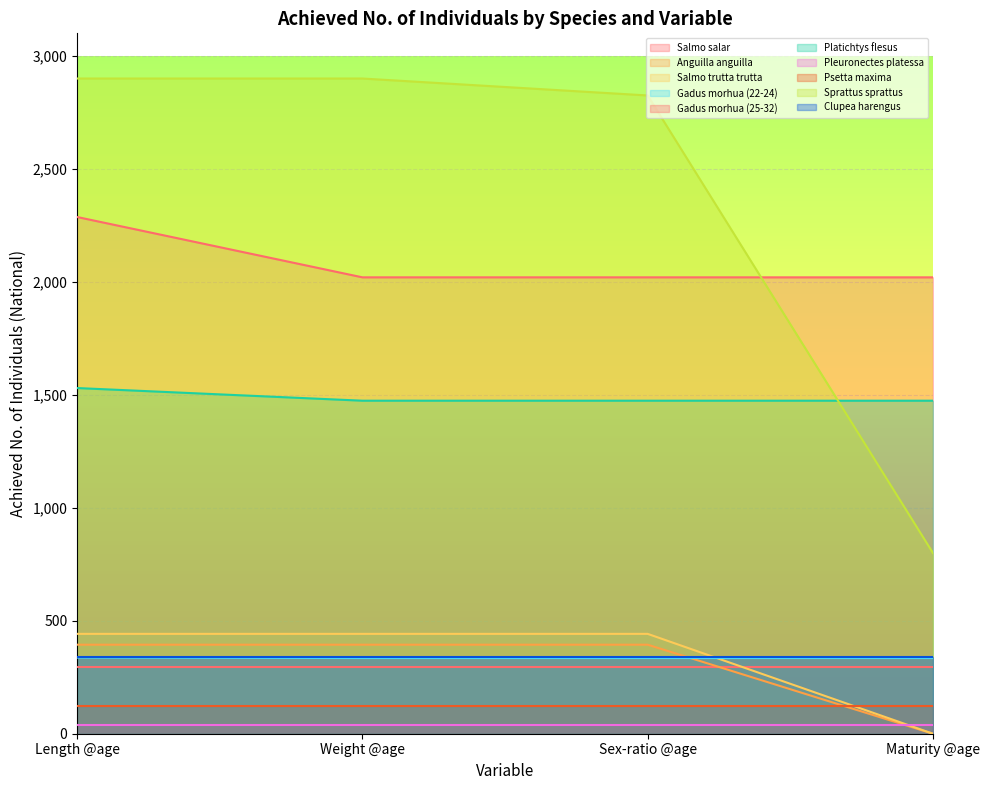

Between Maturity @age and Weight @age, which is larger?

Weight @age